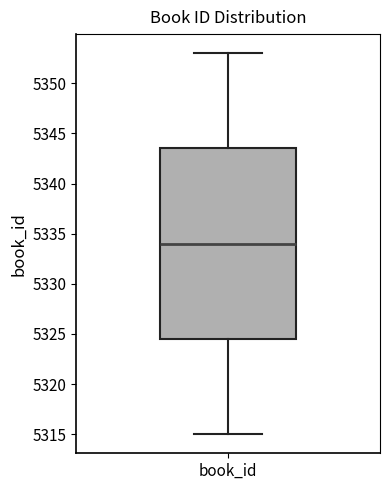

Transcribe this box plot: give where the median line is, the range the box spans, and where the two whiskers end, as read against the y-axis. The values are not printed on the chart, so give them approximately, as read against the axis.

median 5334.0, box 5324.5 to 5343.5, whiskers 5315.0 to 5353.0